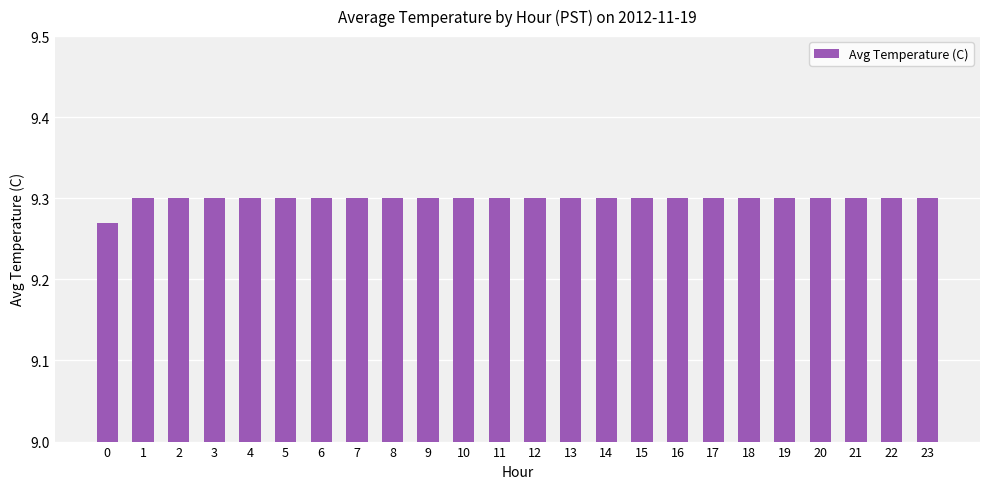

Approximately how many times larger is the value at 10 compared to 12?

1.0